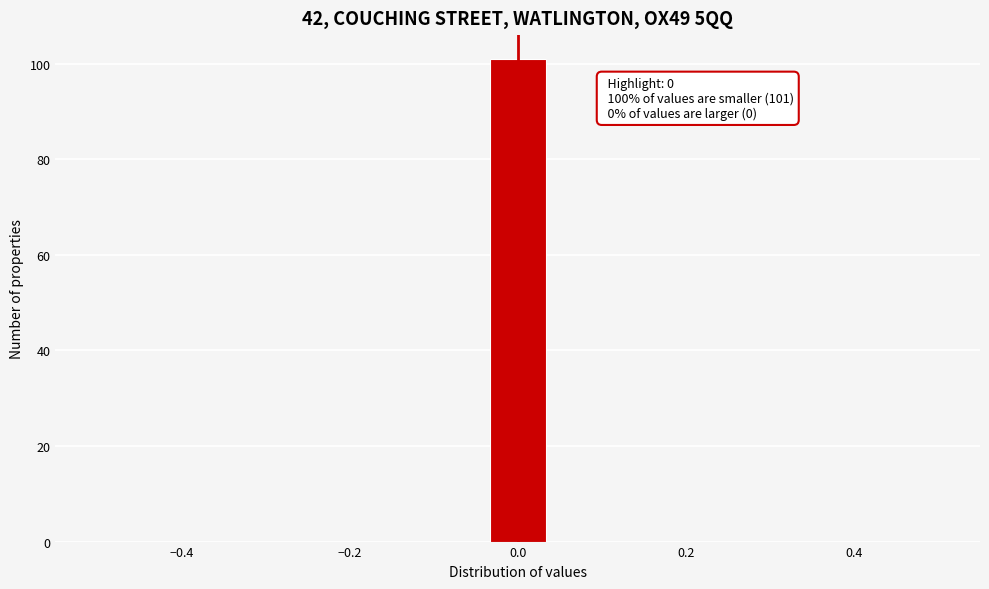

Around what value on the x-axis is the tallest bar? Give the approximate position of its centre, as read against the axis.

0.00